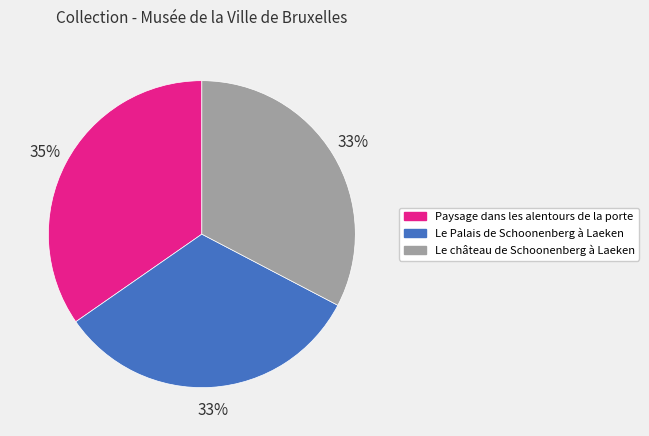

What percentage is the Le château de Schoonenberg à Laeken slice, to the nearest percent?

33%